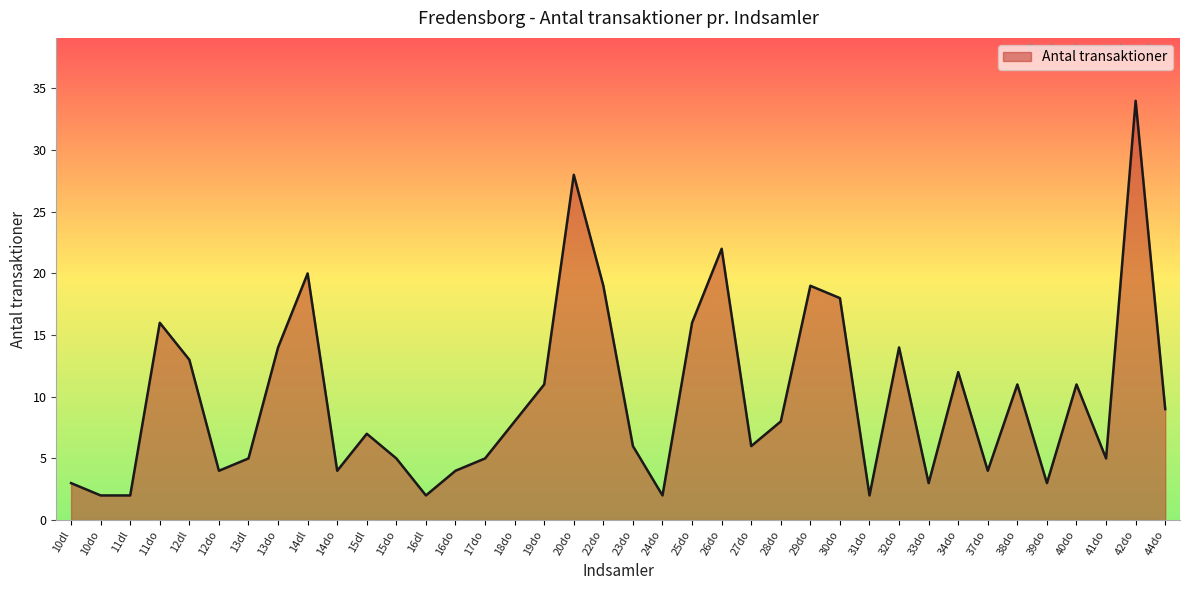

Where is the data nearest to the value 18?

30do